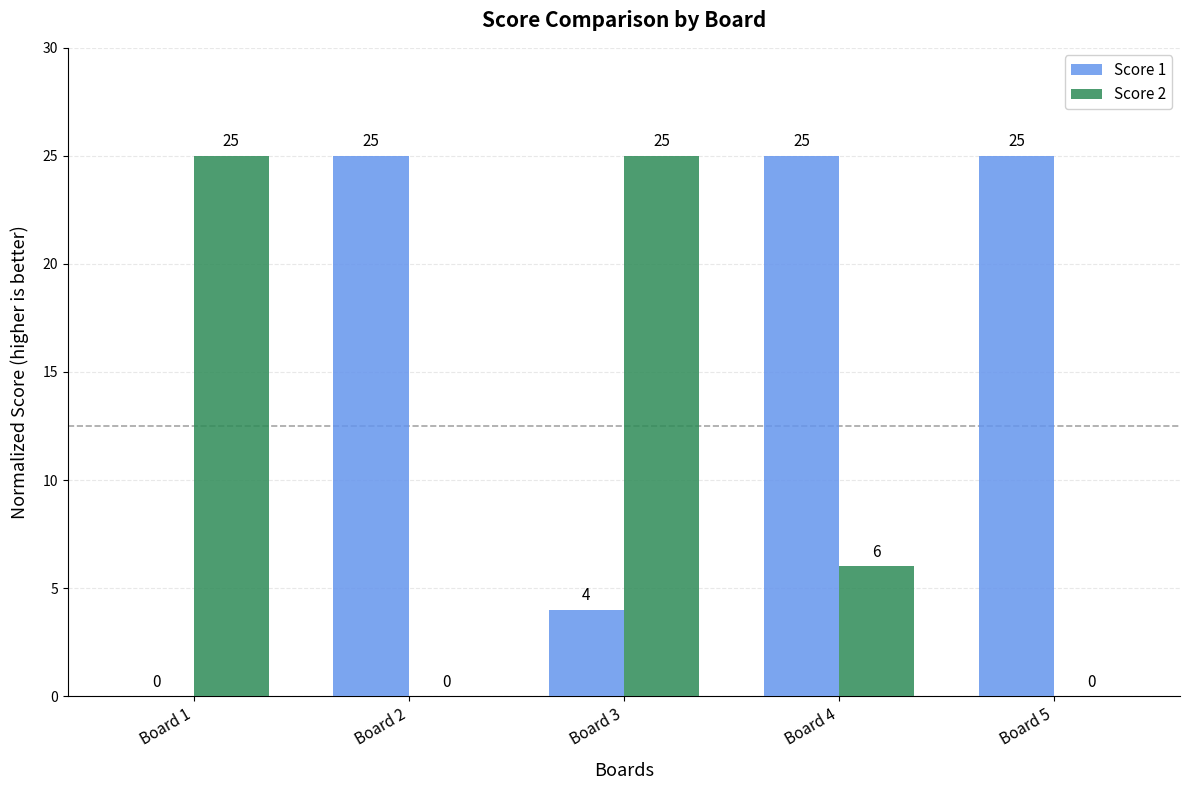

What value does the Score 1 series have at Board 2, to the nearest 5?

25